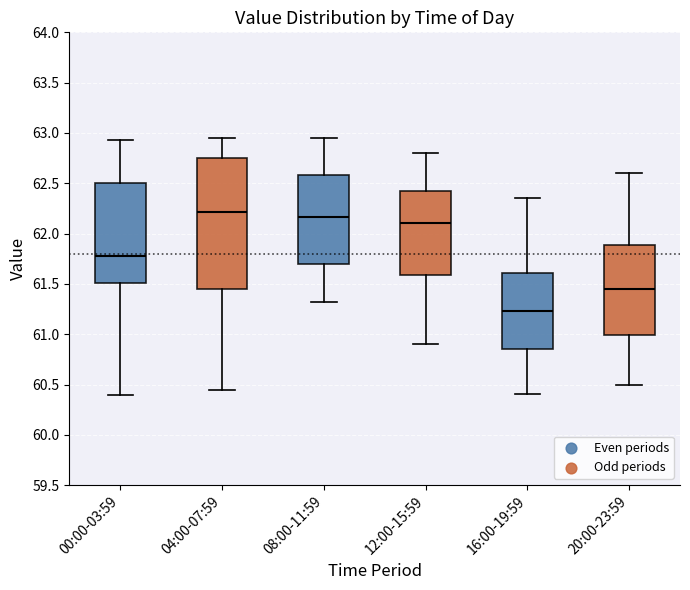

Comparing the boxes themselves (not the whiskers), which one is the tallest?

04:00-07:59